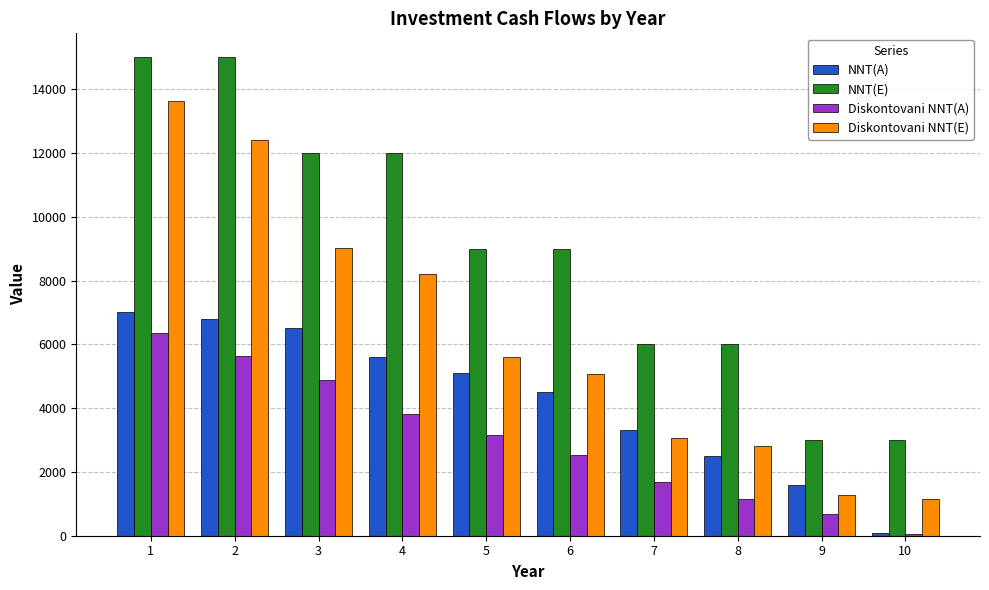

The value of Diskontovani NNT(A) at 4 is 2492.0. True or false?

False